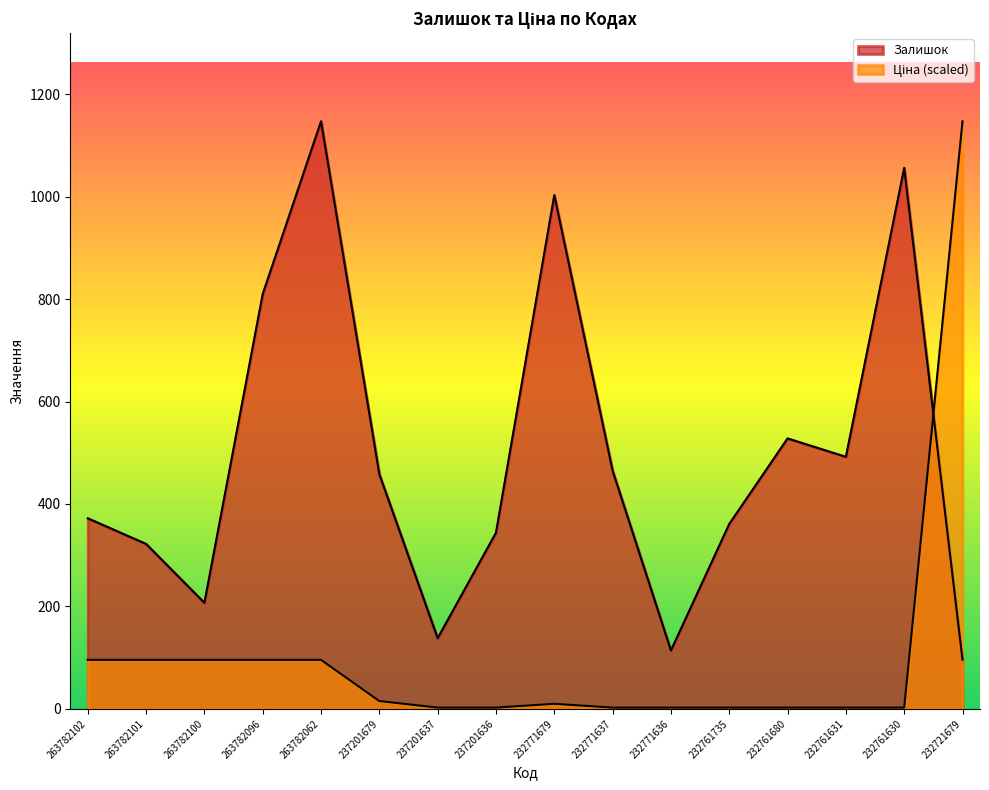

What are all the series names shown in the legend?

Залишок, Ціна